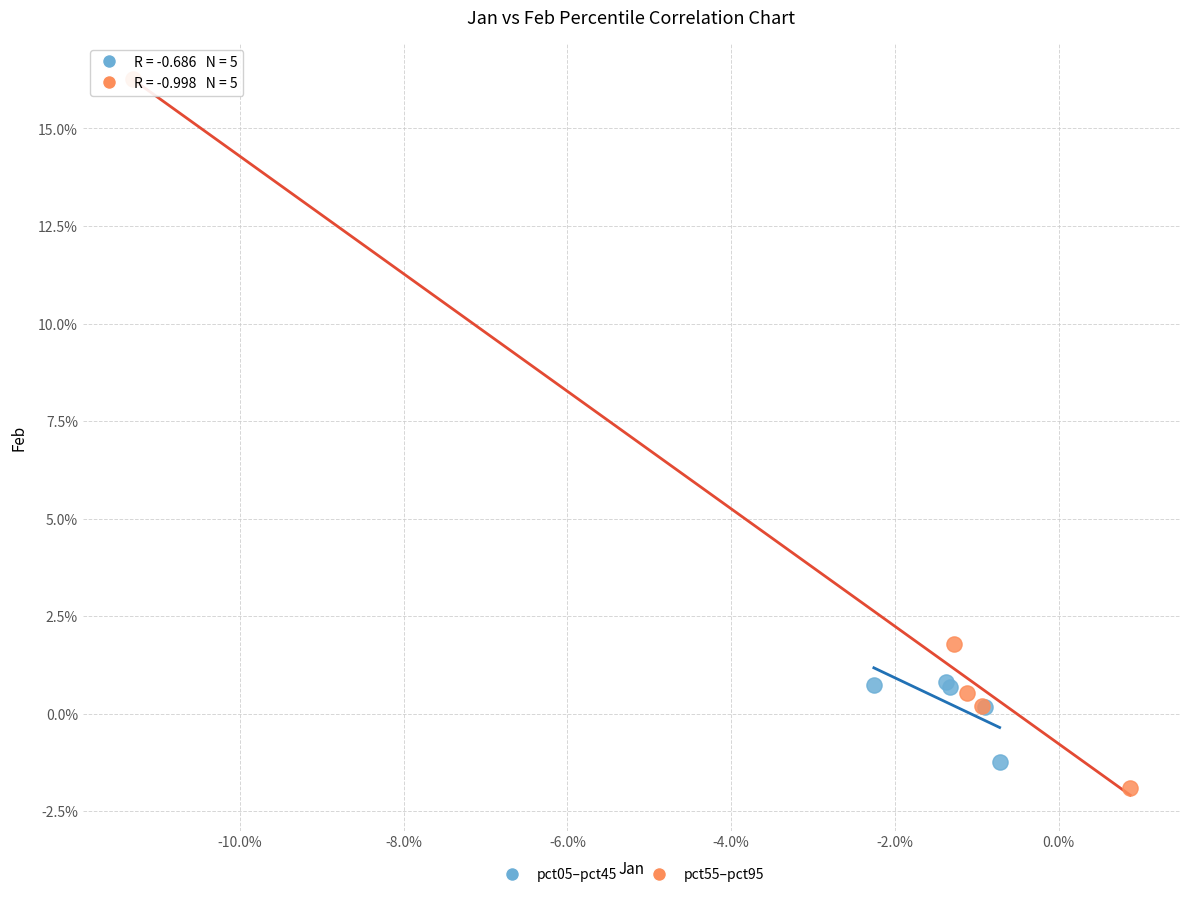

What are all the series names shown in the legend?

pct05–pct45, pct55–pct95